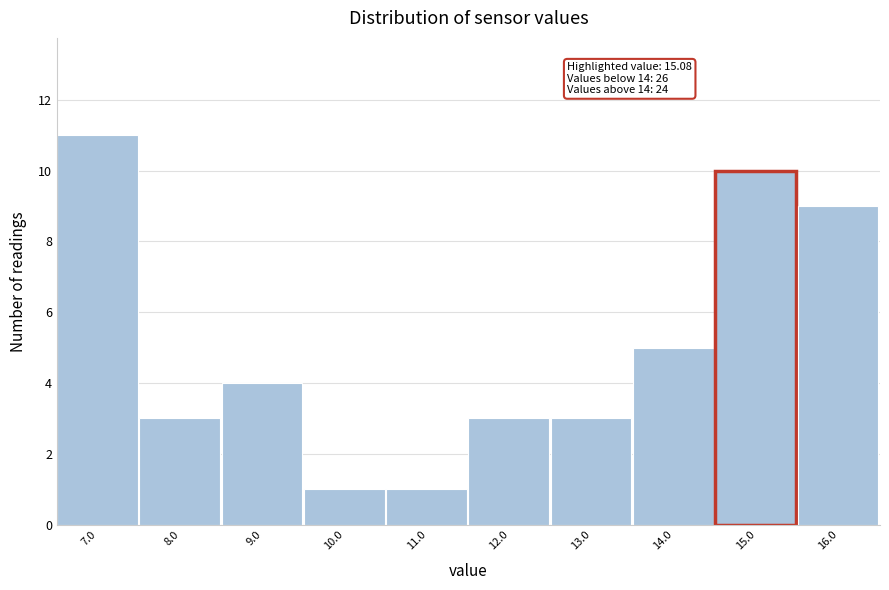

Reading left to right, transcribe all the data shown in this chart.

7.0=11	8.0=3	9.0=4	10.0=1	11.0=1	12.0=3	13.0=3	14.0=5	15.0=10	16.0=9